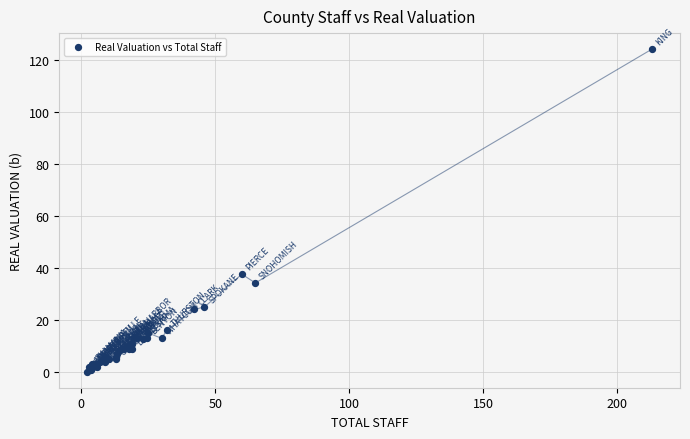

What Y value in the scatter plot is closest to 62?

37.6